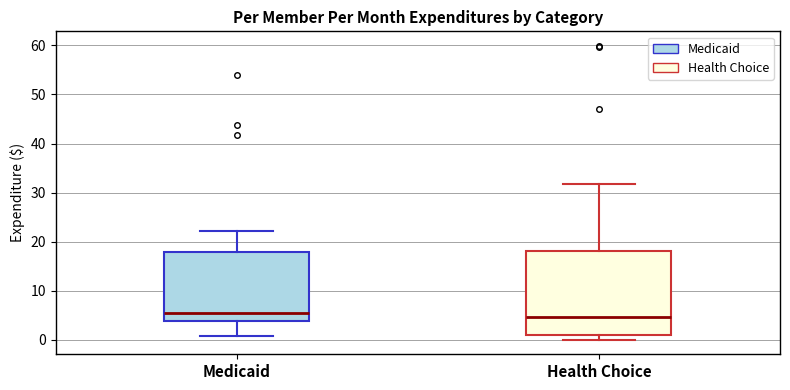

Comparing the boxes themselves (not the whiskers), which one is the tallest?

Health Choice